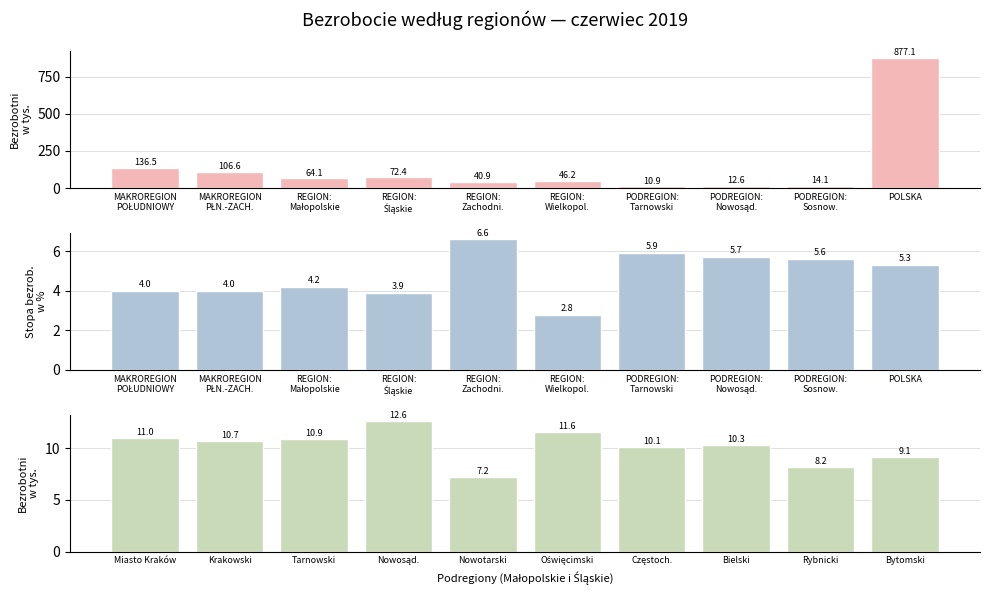

Which has a higher value, PODREGION:
Tarnowski or REGION:
Małopolskie?

REGION:
Małopolskie